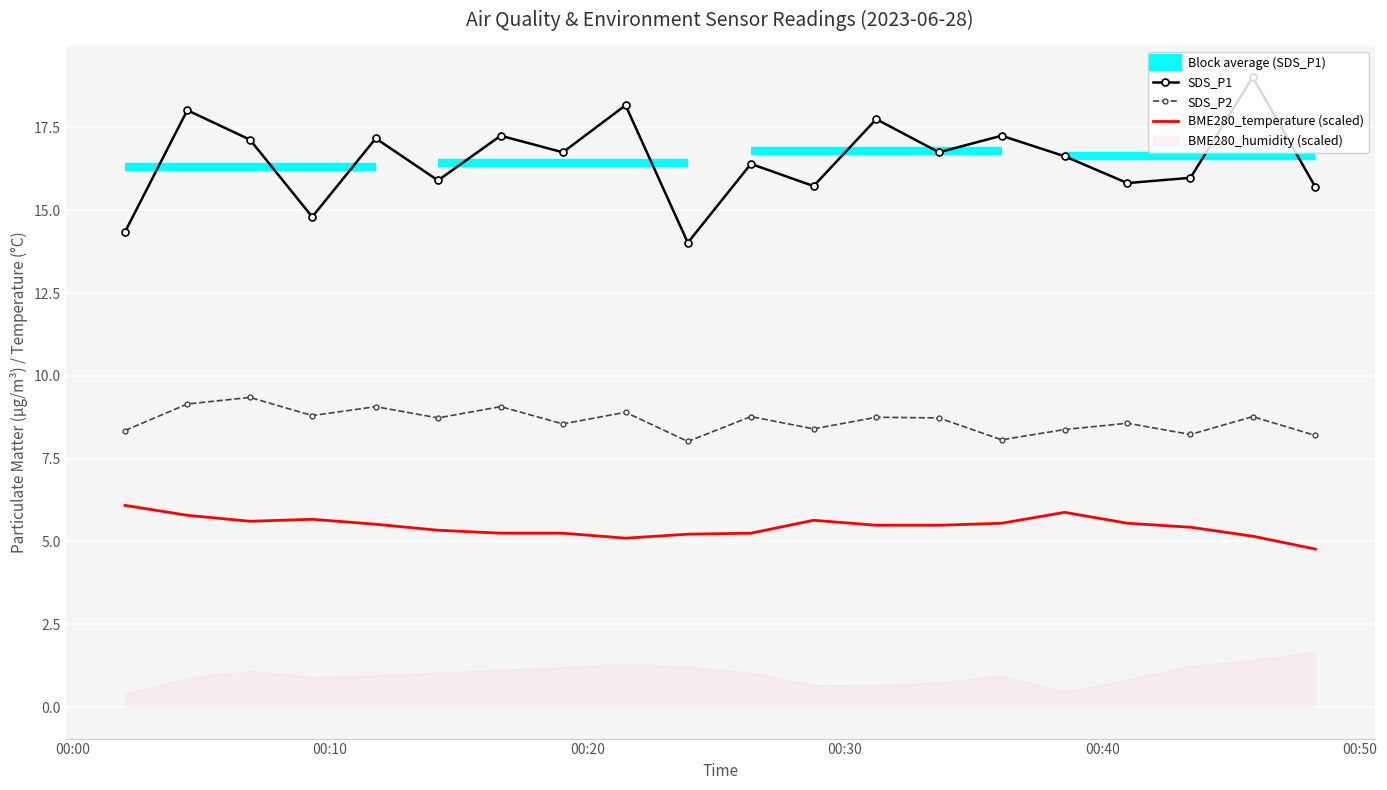

True or false: SDS_P1 and BME280_temperature (scaled) cross at least once.

False